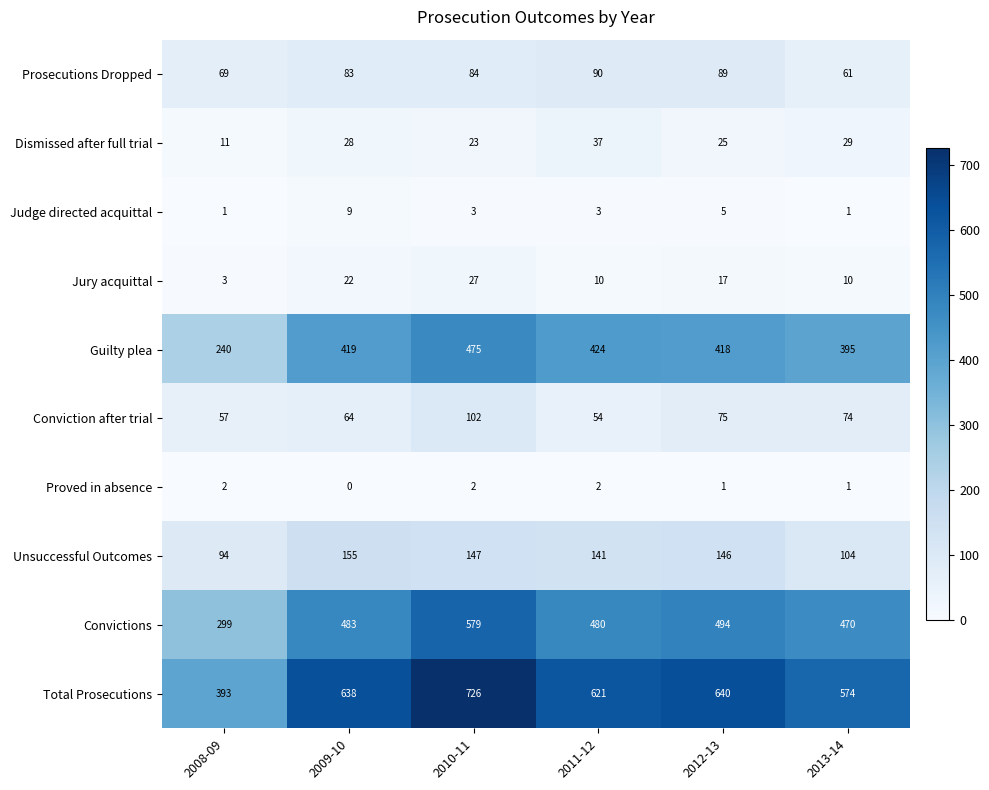

Rank the series at 2009-10 from highest to lowest value.

Total Prosecutions, Convictions, Guilty plea, Unsuccessful Outcomes, Prosecutions Dropped, Conviction after trial, Dismissed after full trial, Jury acquittal, Judge directed acquittal, Proved in absence